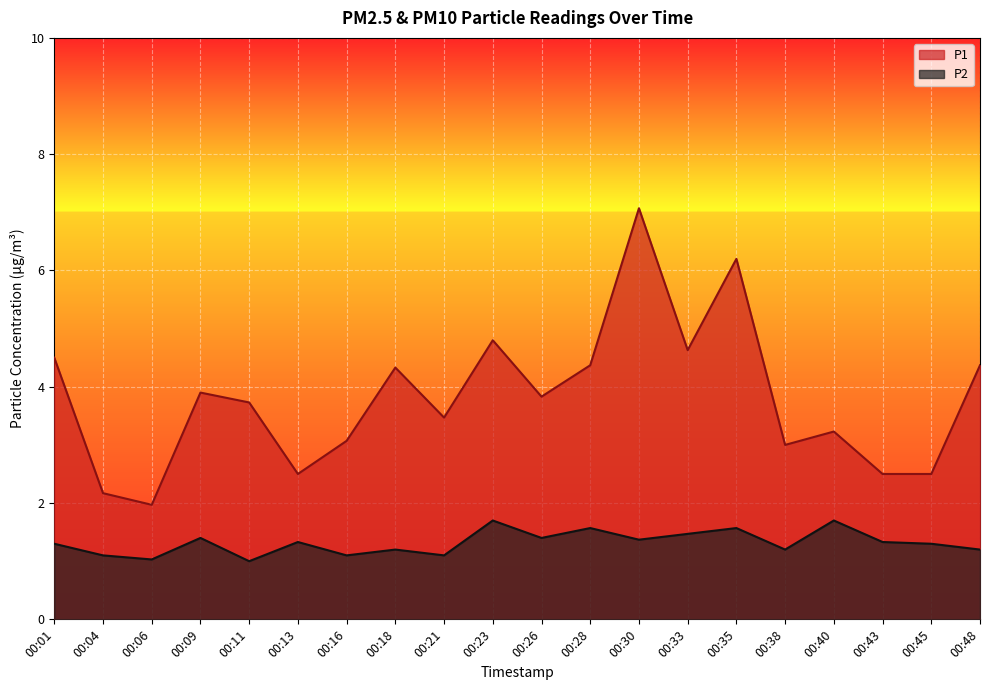

True or false: P2 and P1 cross at least once.

False